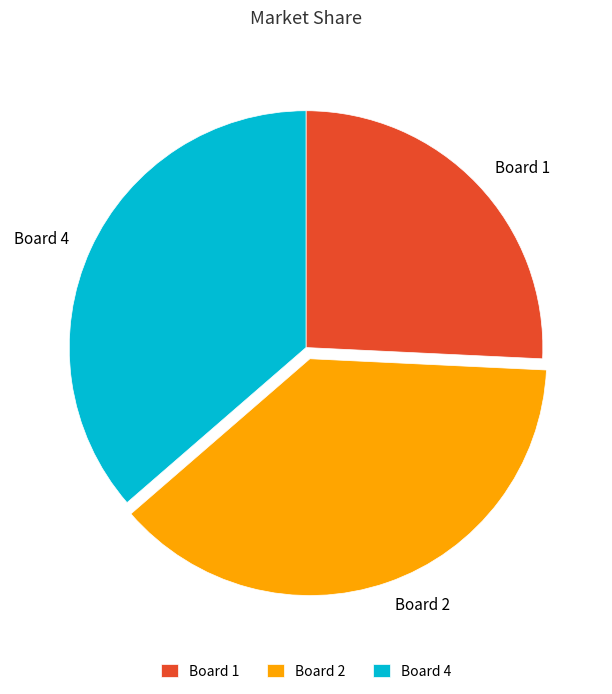

Count the number of slices in the pie.

3